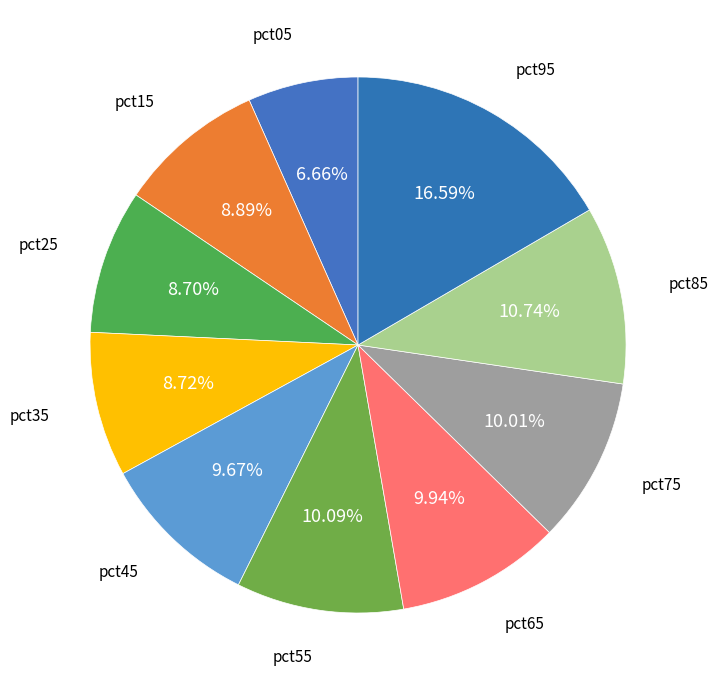

How many segments does this pie chart have?

10